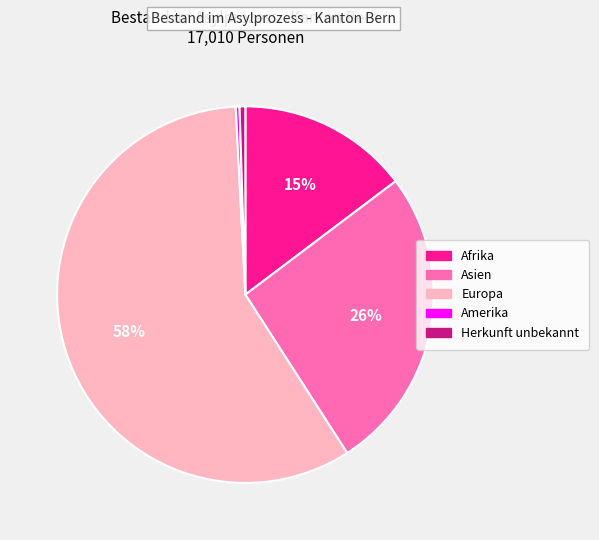

The Herkunft unbekannt slice represents 13% of the pie. True or false?

False